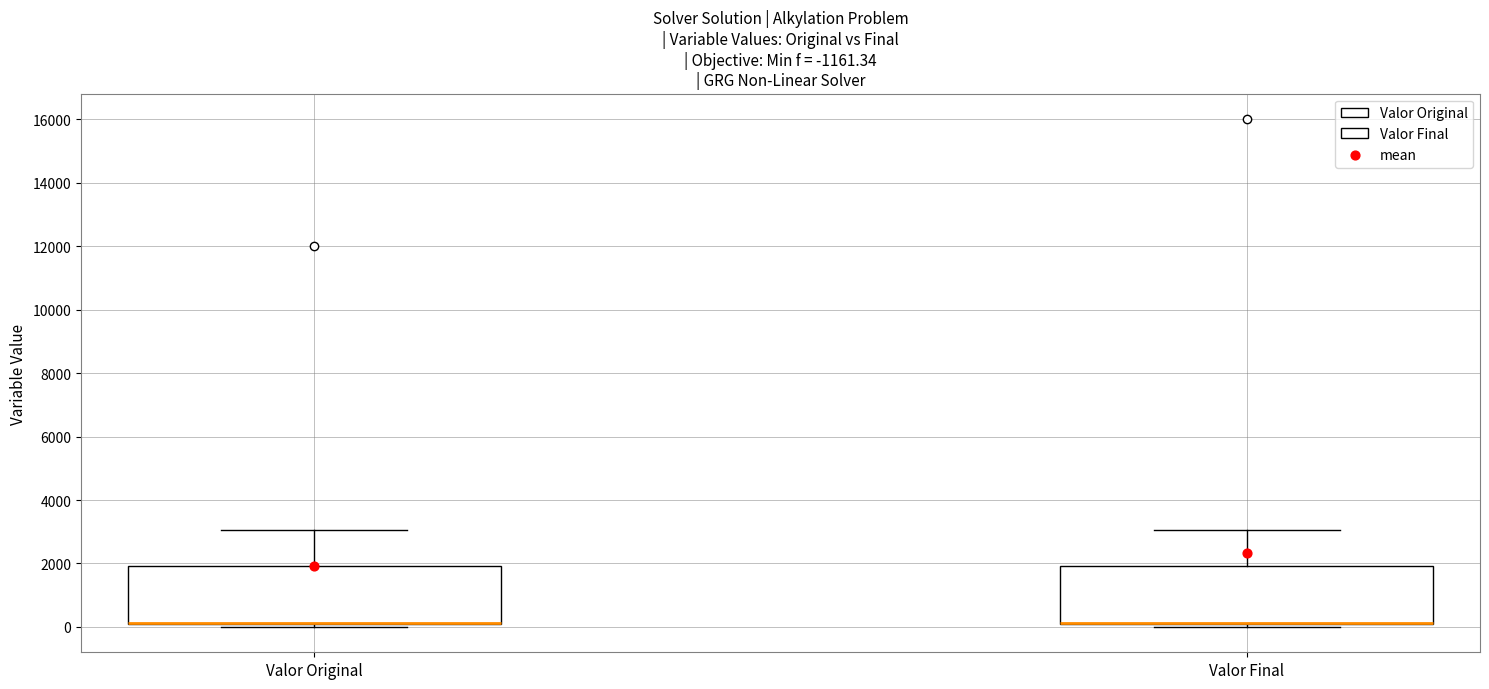

Reading left to right, read every box against the y-axis: the position of its median line, the range the box covers, and the ends of its whiskers. The values are not printed on the chart, so give them approximately, as read against the axis.

Valor Original: median 200 (drawn on the box's lower edge), box 0 to 2000, whiskers 0 (just below the box's lower edge) to 3000
Valor Final: median 200 (drawn on the box's lower edge), box 0 to 2000, whiskers 0 (just below the box's lower edge) to 3000